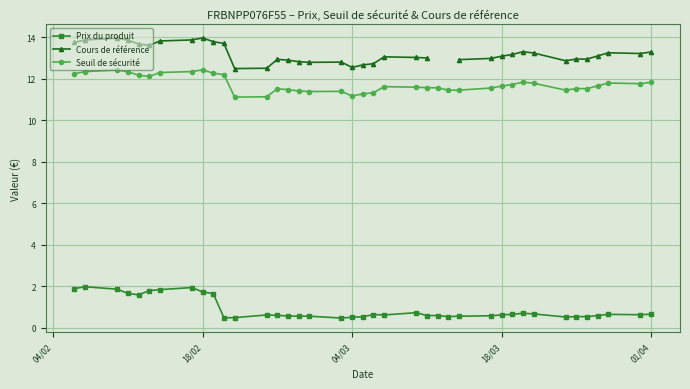

How many Prix du produit values are between 0 and 1?

29